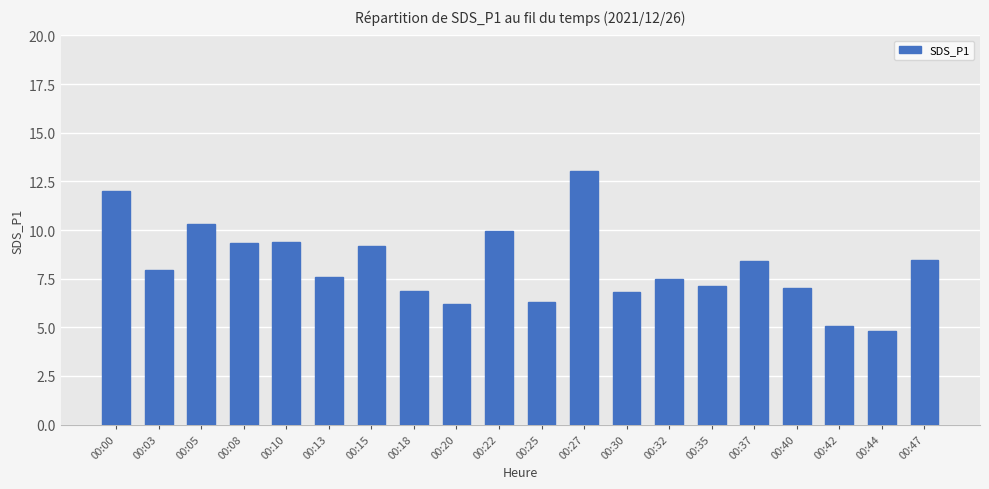

The chart shows a value of 10.3 at 00:05. True or false?

True